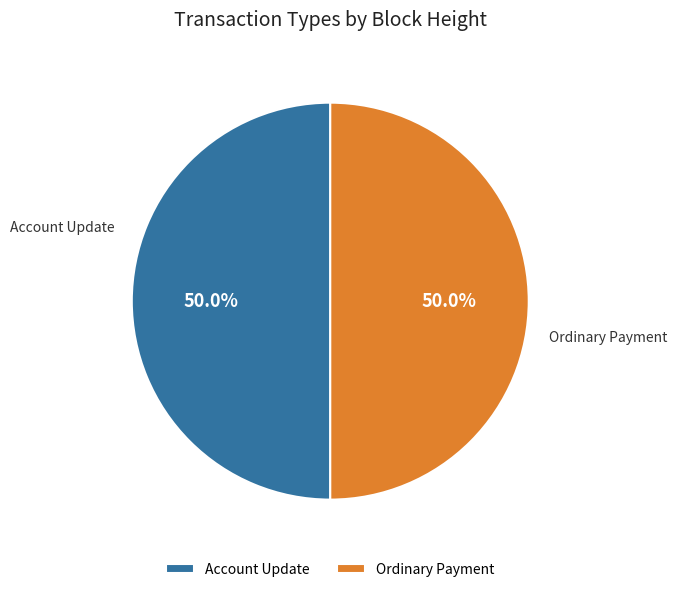

What is the ratio of the value at Account Update to the value at Ordinary Payment?

1.0